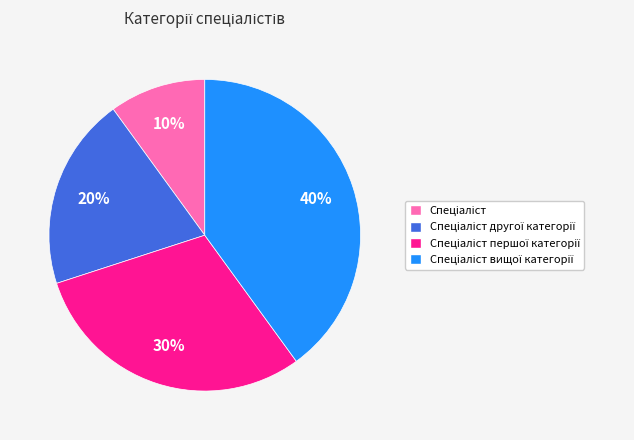

Does any single category account for the majority?

No